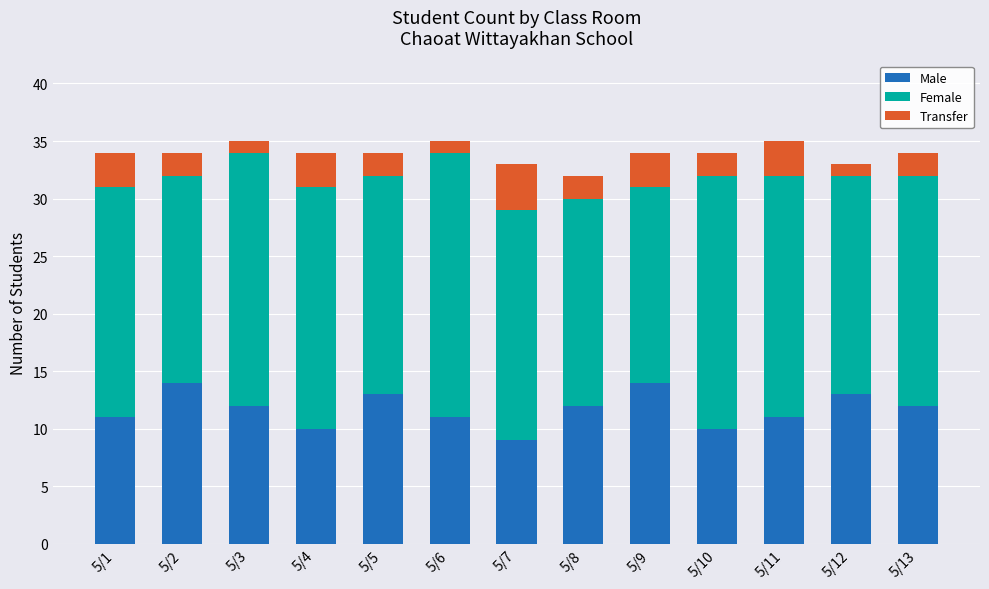

How many values in the Male series are below 12?

6